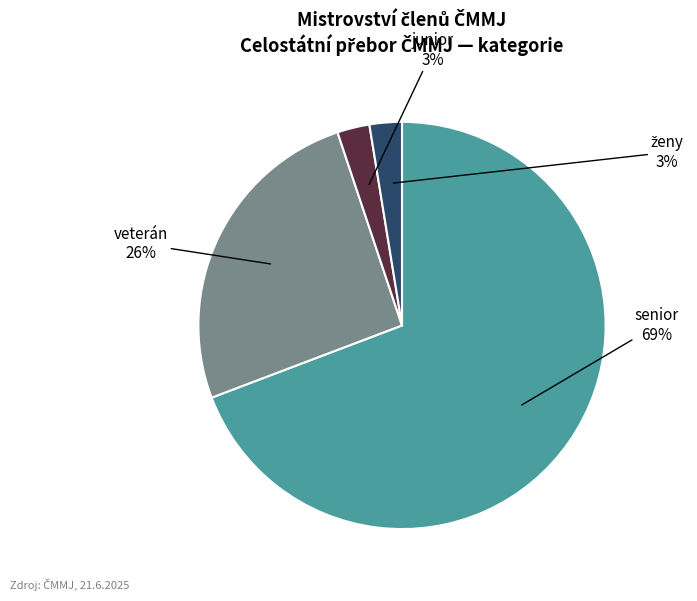

To the nearest percent, what is the difference between the junior and veterán slice percentages?

23%